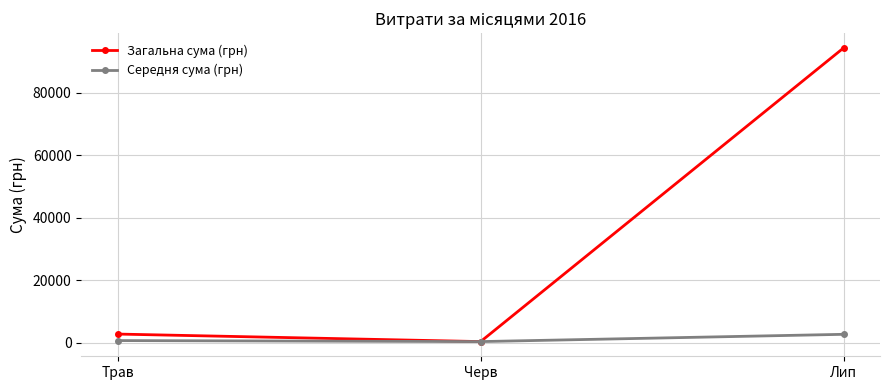

What is the average value of the Середня сума (грн) series?

1251.7